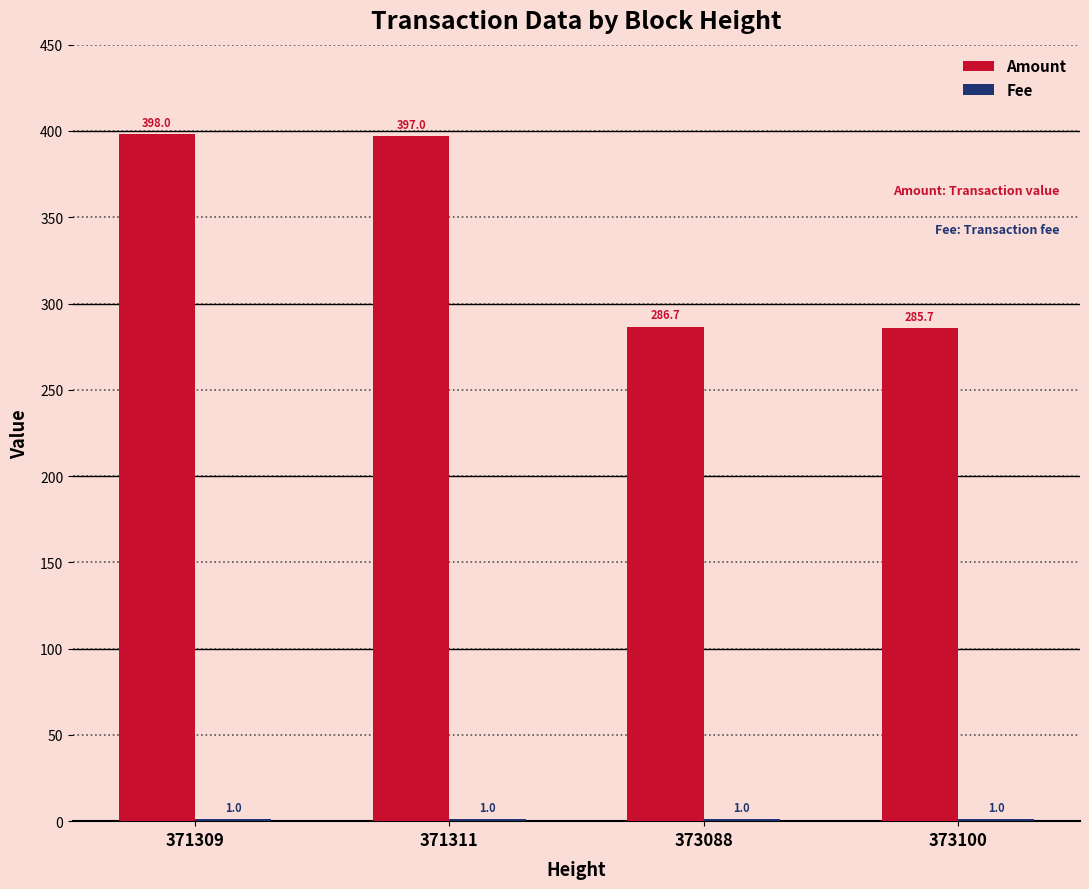

At which category is the sum across all series the highest?

371309